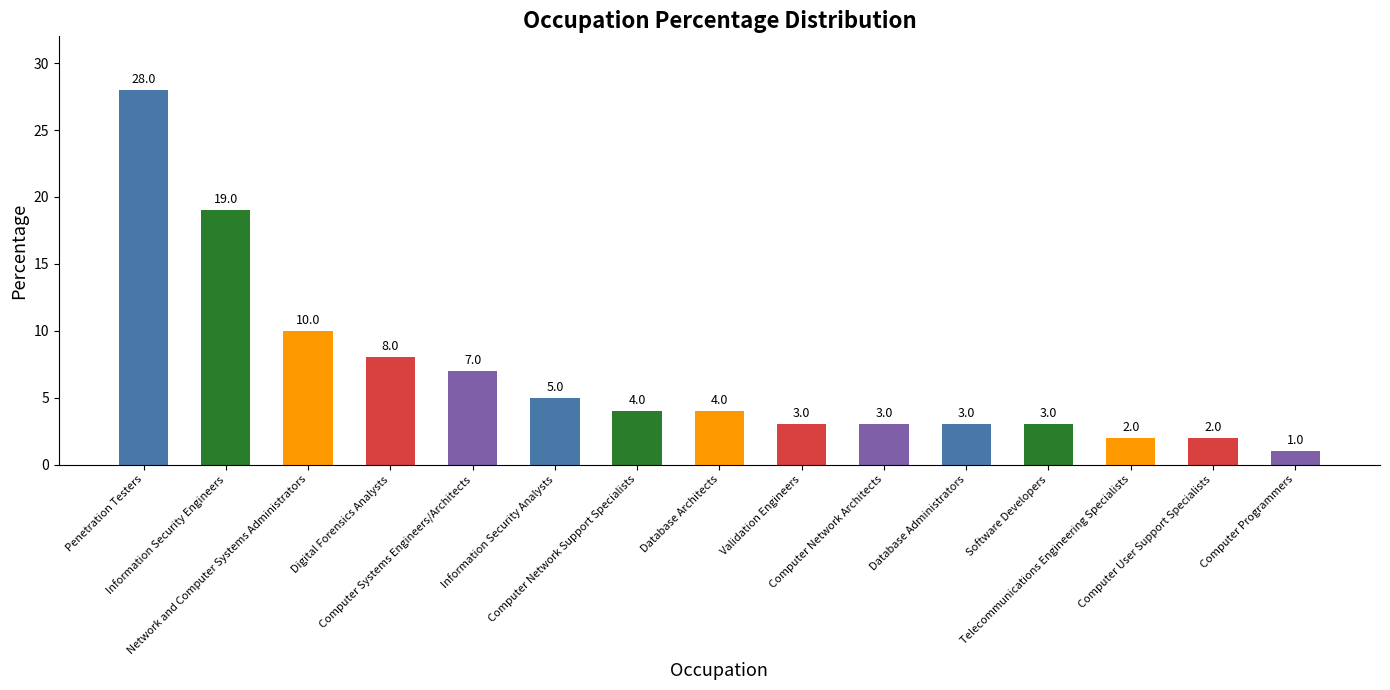

What is the greatest value displayed?

28